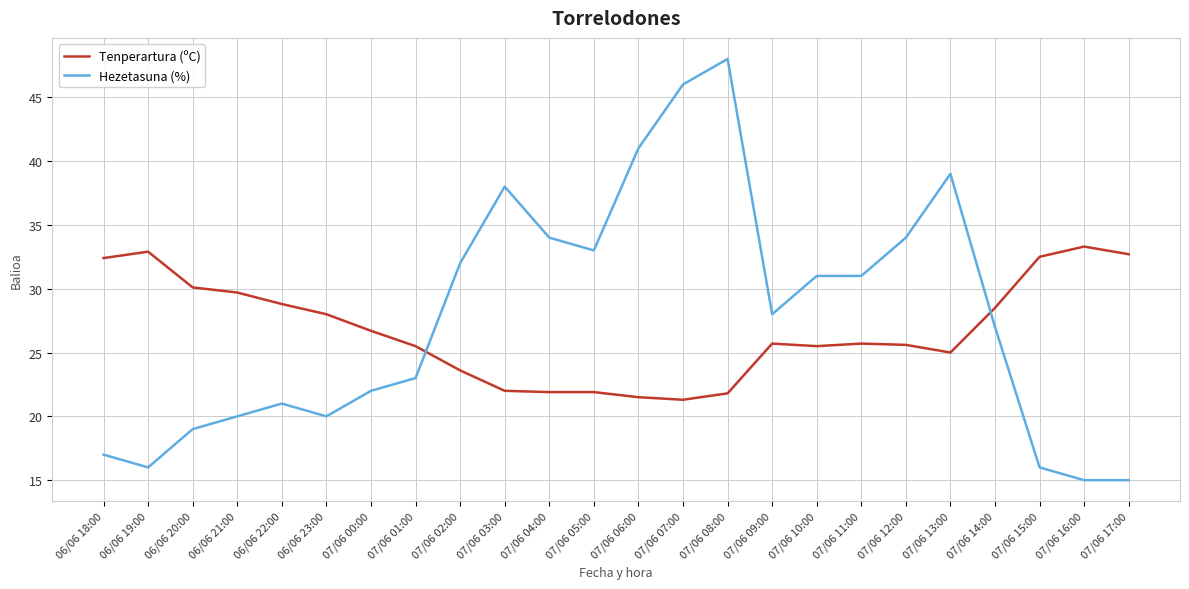

What are all the series names shown in the legend?

Tenperartura (ºC), Hezetasuna (%)